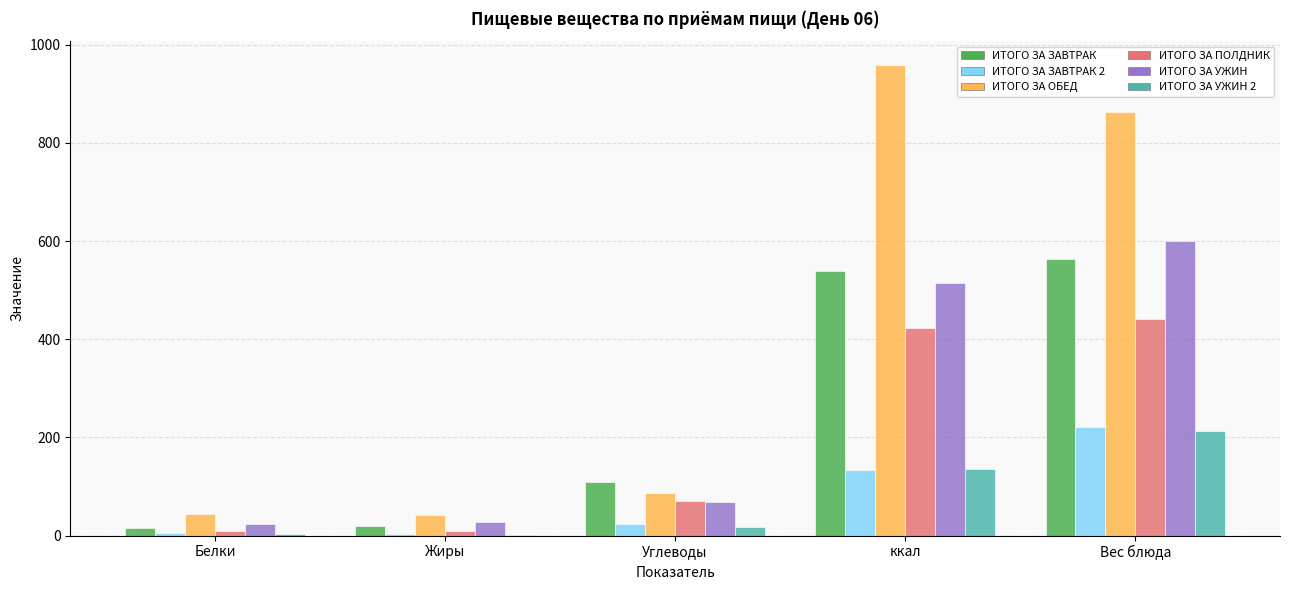

How many data points in ИТОГО ЗА УЖИН 2 are above 17?

3